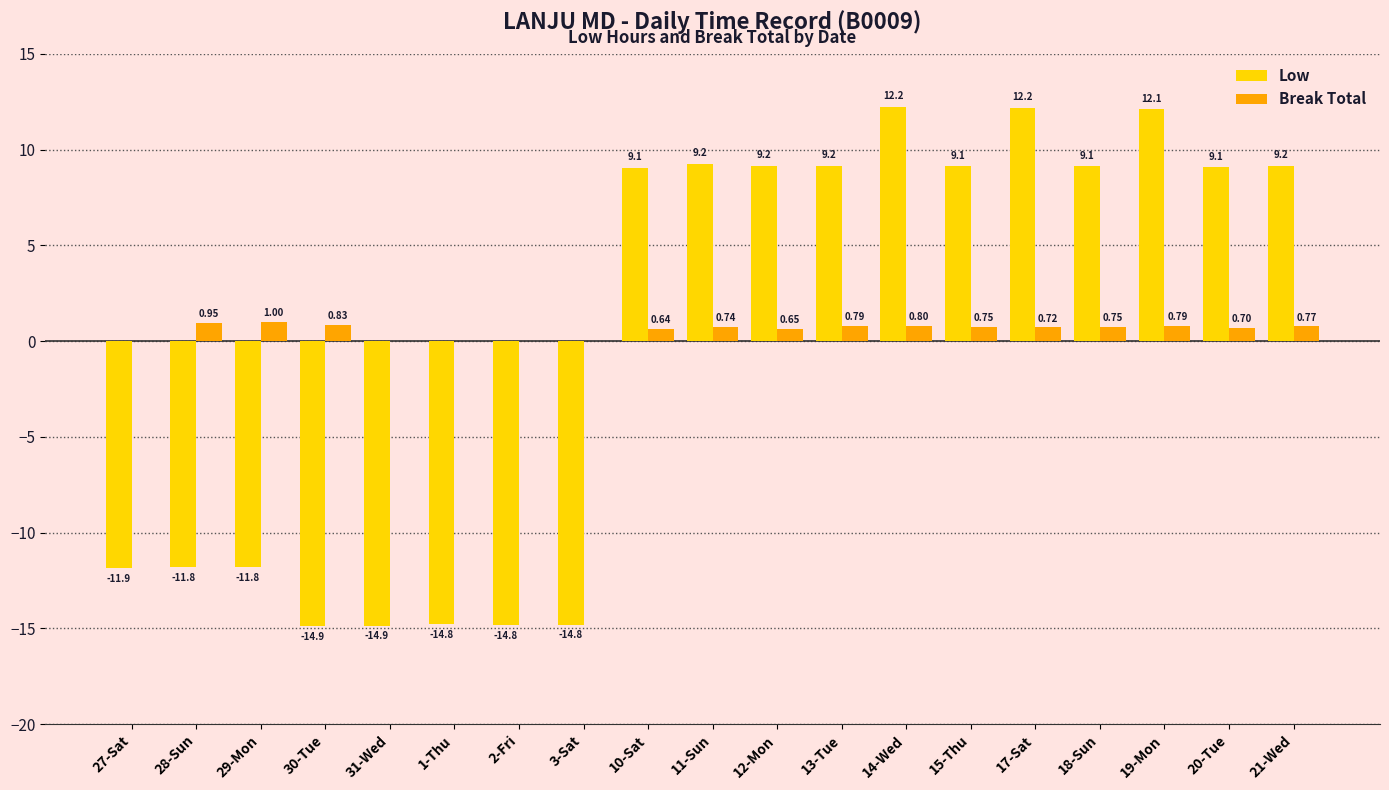

What is the total value across all series at 14-Wed?

13.0